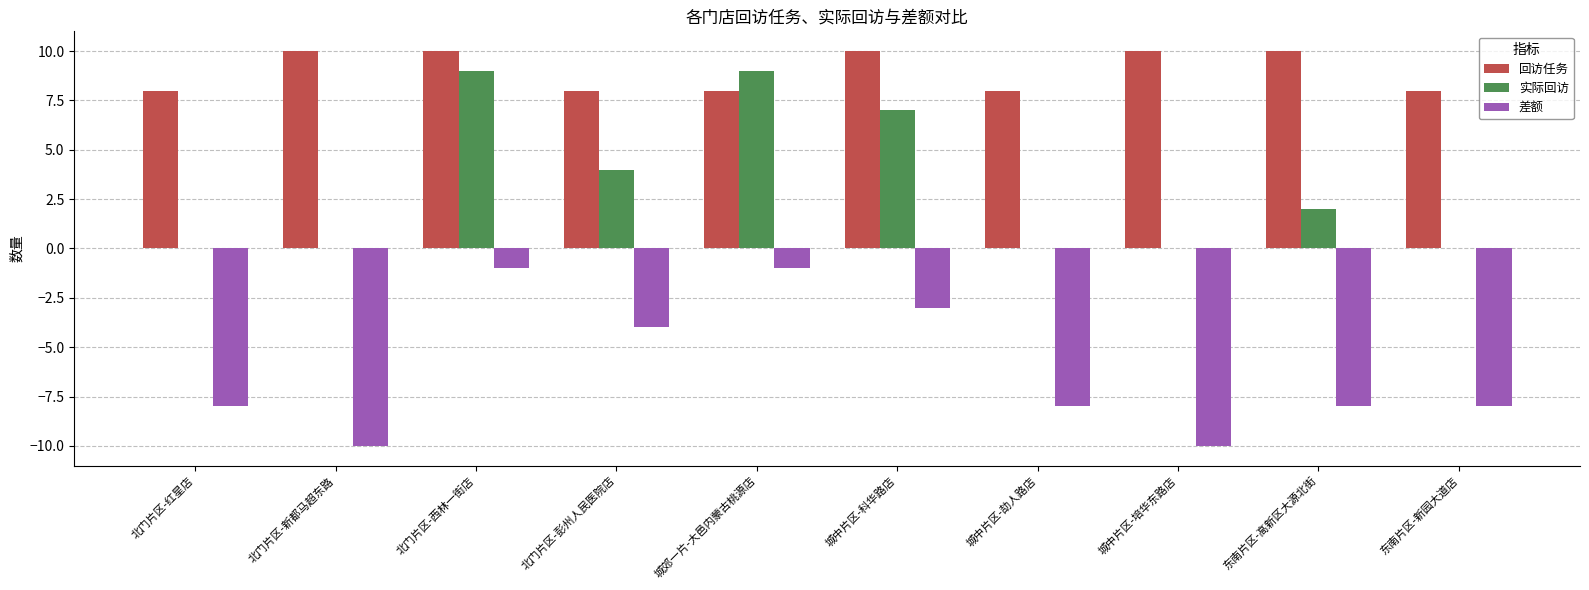

Which series changed the most between 城中片区-科华路店 and 东南片区-新园大道店?

实际回访